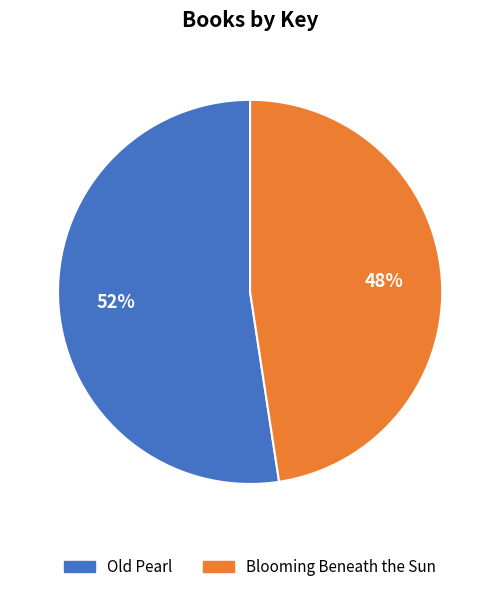

Which category has the smallest portion of the pie?

Blooming Beneath the Sun